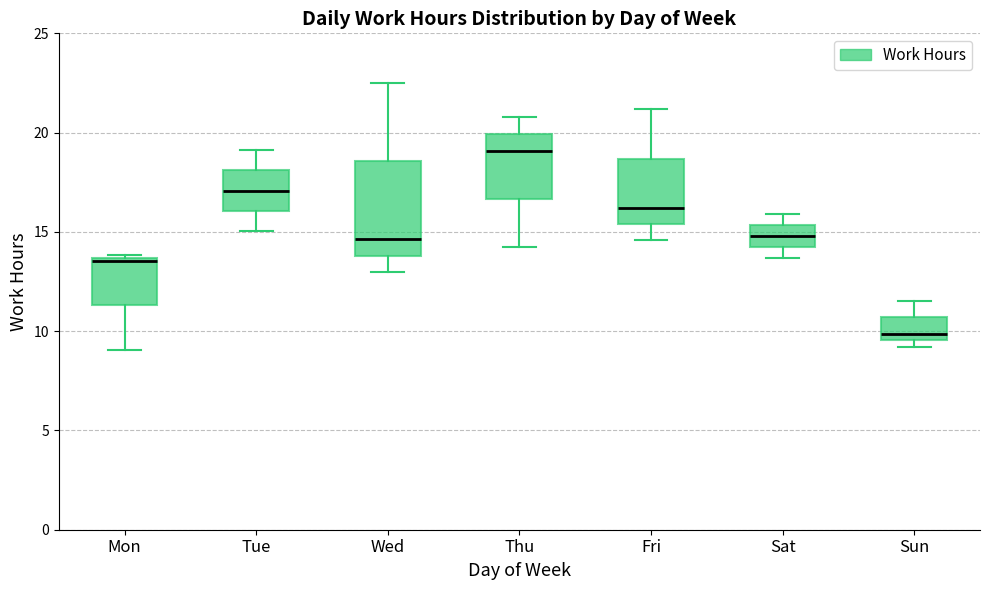

Reading left to right, transcribe this box plot: for each box, give where its median line is, the range the box spans, and where its two whiskers end, as read against the y-axis. The values are not printed on the chart, so give them approximately, as read against the axis.

Mon: median 13.5, box 11.5 to 13.5, whiskers 9.0 to 14.0
Tue: median 17.0, box 16.0 to 18.0, whiskers 15.0 to 19.0
Wed: median 14.5, box 14.0 to 18.5, whiskers 13.0 to 22.5
Thu: median 19.0, box 16.5 to 20.0, whiskers 14.5 to 21.0
Fri: median 16.0, box 15.5 to 18.5, whiskers 14.5 to 21.0
Sat: median 15.0, box 14.0 to 15.5, whiskers 13.5 to 16.0
Sun: median 10.0, box 9.5 to 10.5, whiskers 9.0 to 11.5